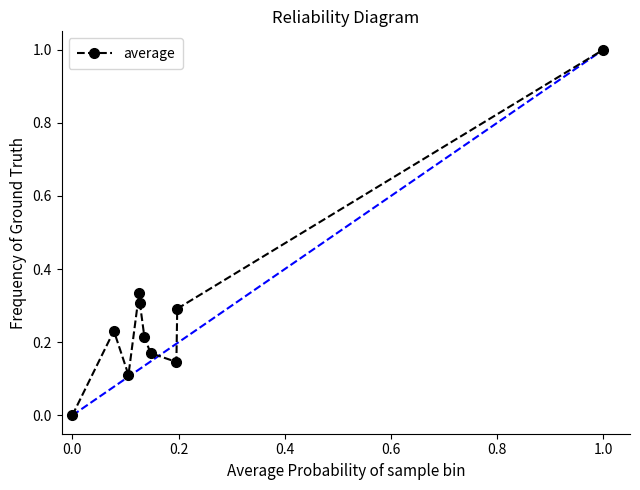

True or false: the data has more than 2 interior local peaks.

False